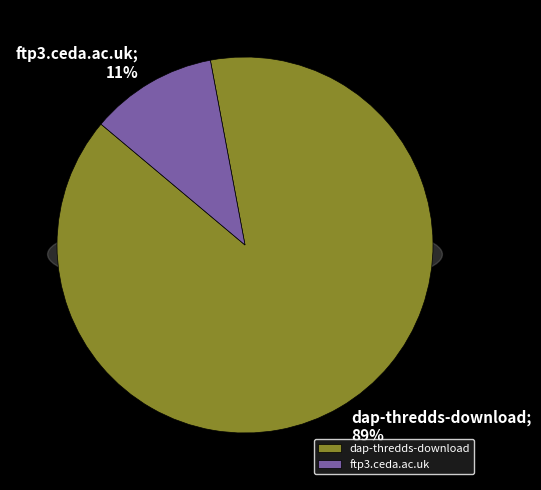

Combined, do ftp3.ceda.ac.uk and dap-thredds-download account for over 50%?

Yes